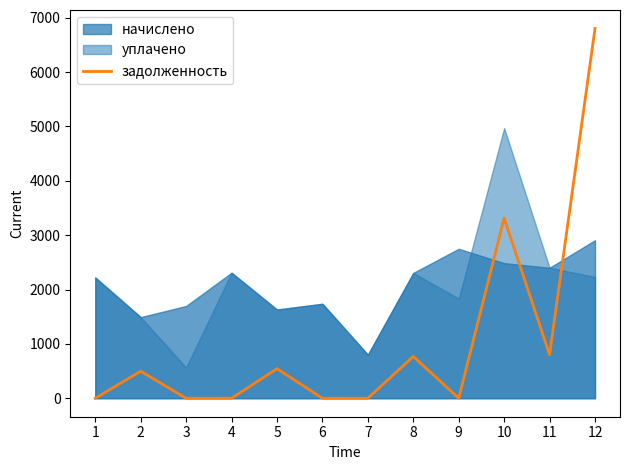

List the labels in order of value, smallest first.

1, 3, 4, 6, 7, 9, 2, 5, 8, 11, 10, 12